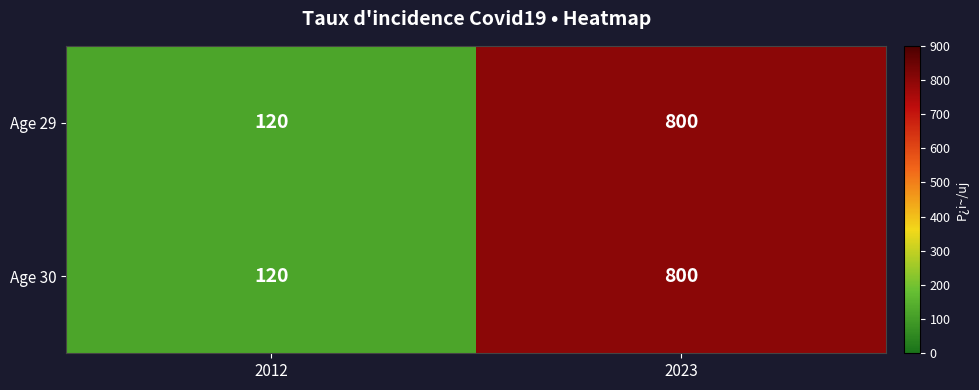

Rank the categories by Age 29 value from lowest to highest.

2012, 2023